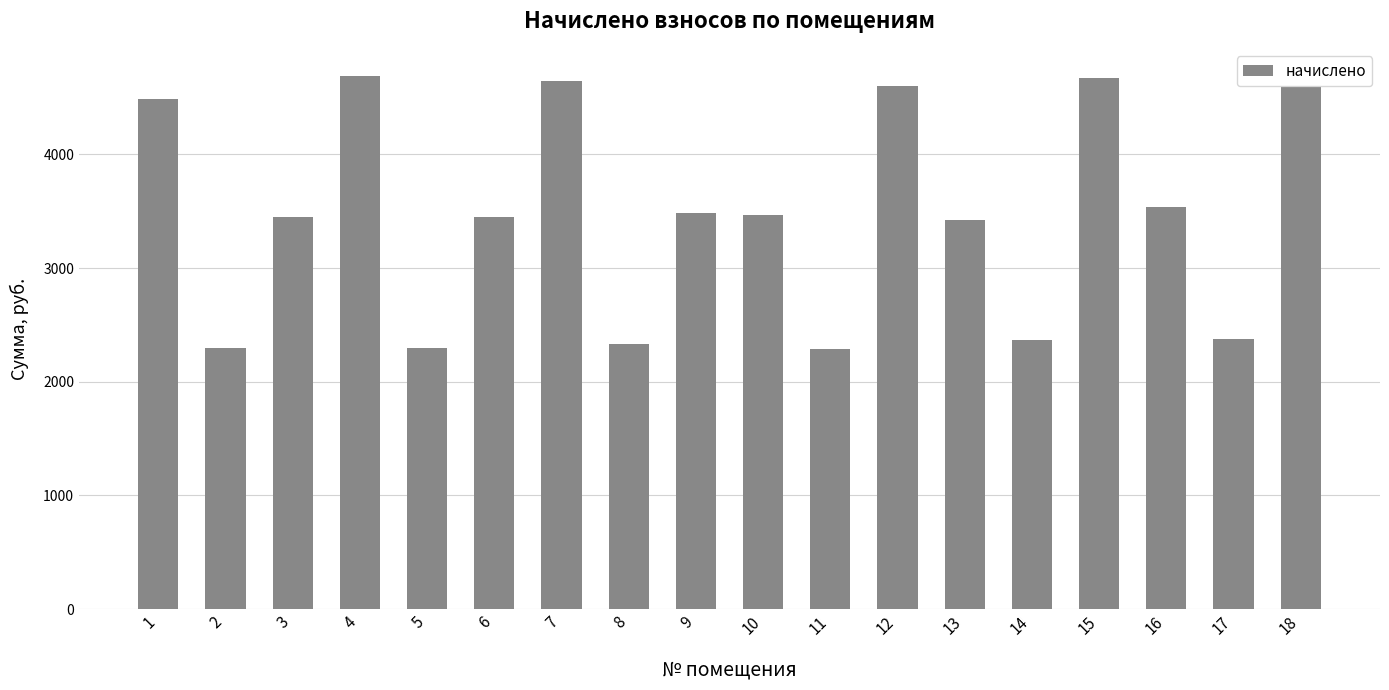

What is the difference between the maximum and minimum values?

2404.1